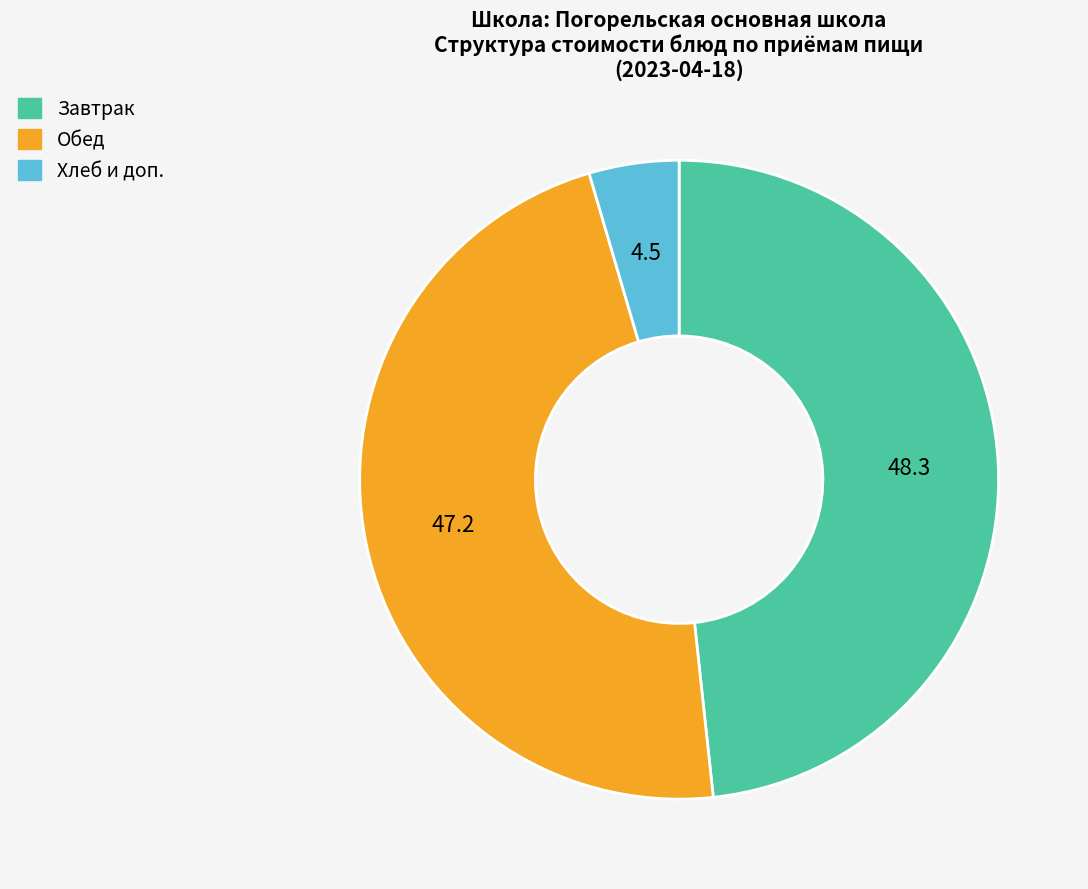

Does any single category account for the majority?

No